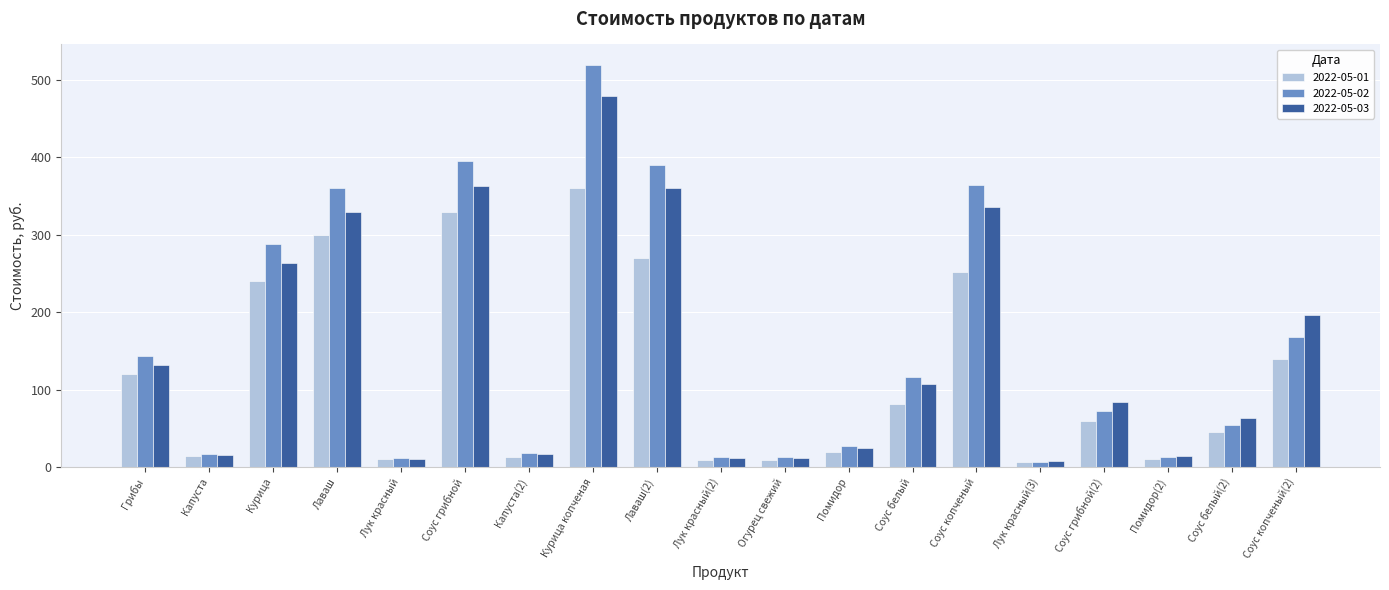

At which label is 2022-05-01 closest to 183?

Соус копченый(2)